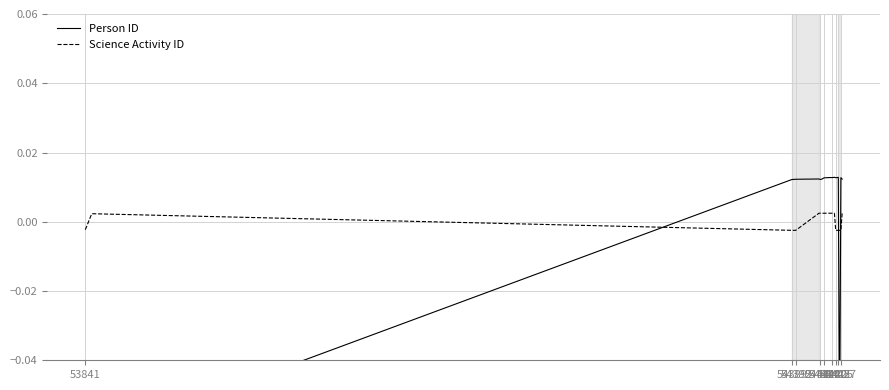

What are all the series names shown in the legend?

Person ID, Science Activity ID